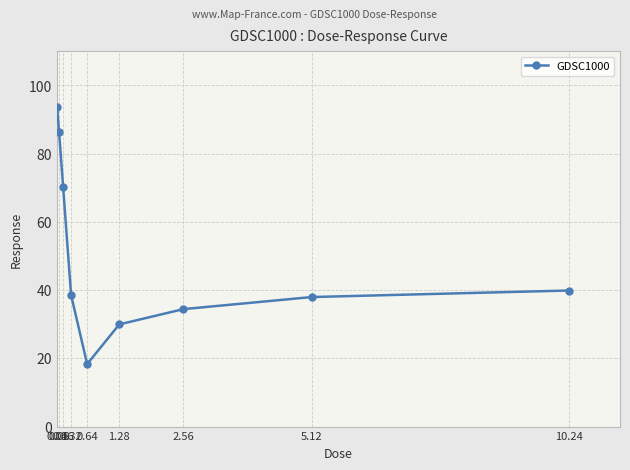

Approximately how many times larger is the value at 1.28 compared to 5.12?

0.8